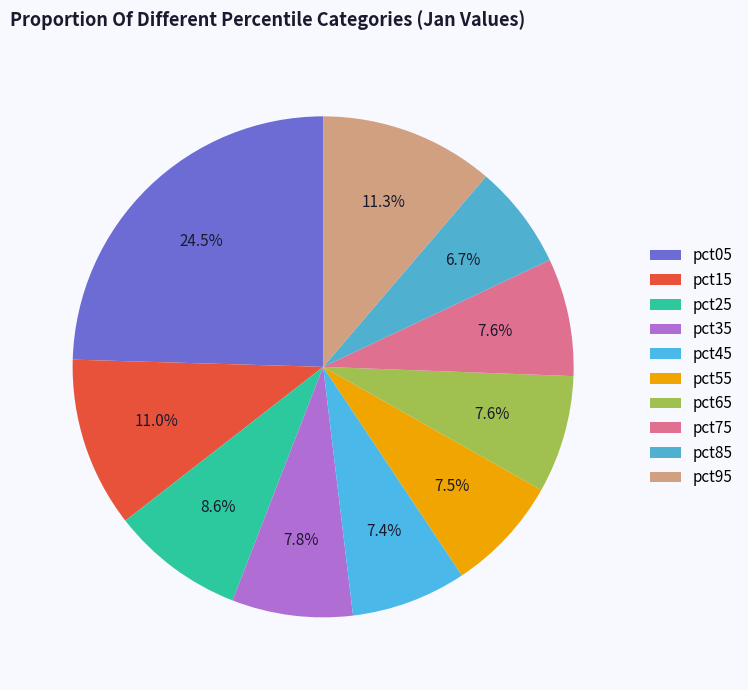

Does any single category account for the majority?

No